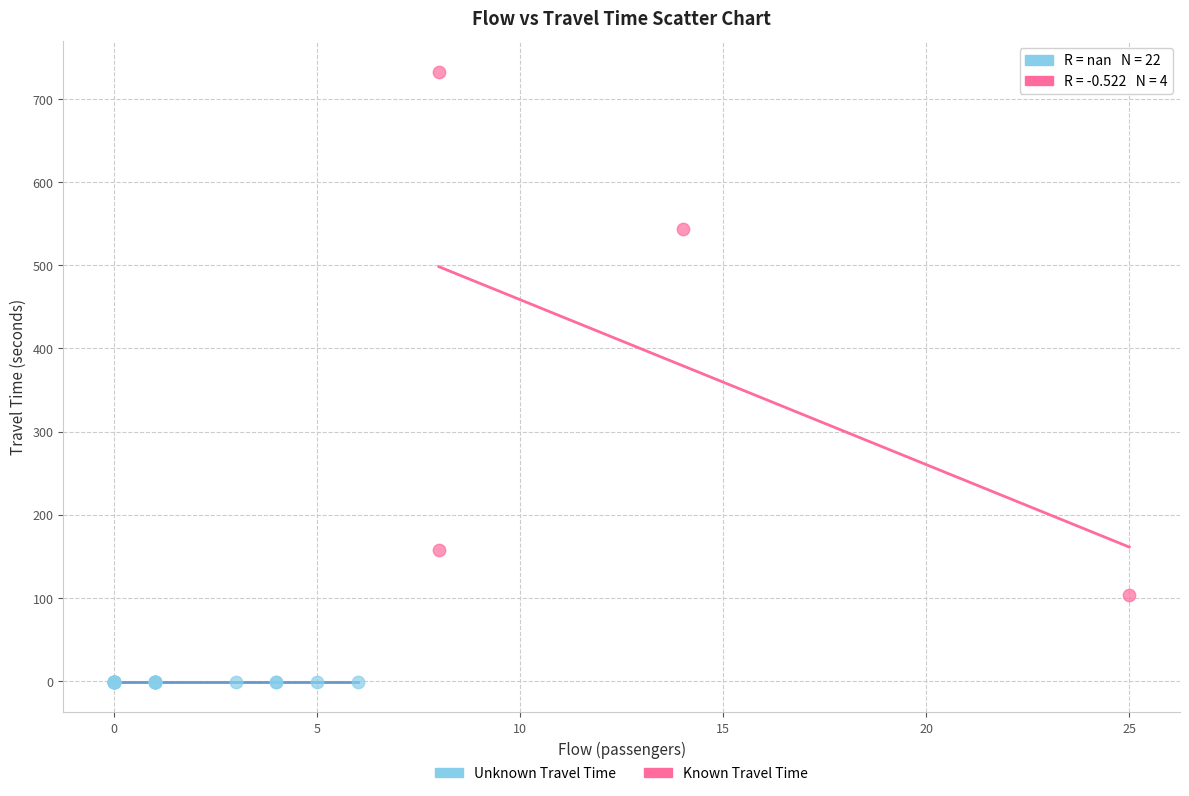

Which series contains the highest Y value?

Known Travel Time